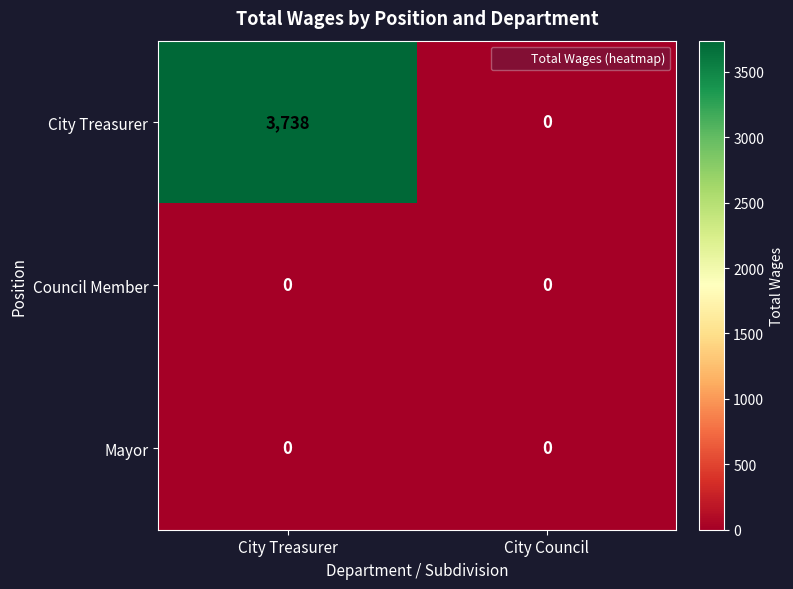

What is the greatest value displayed?

3738